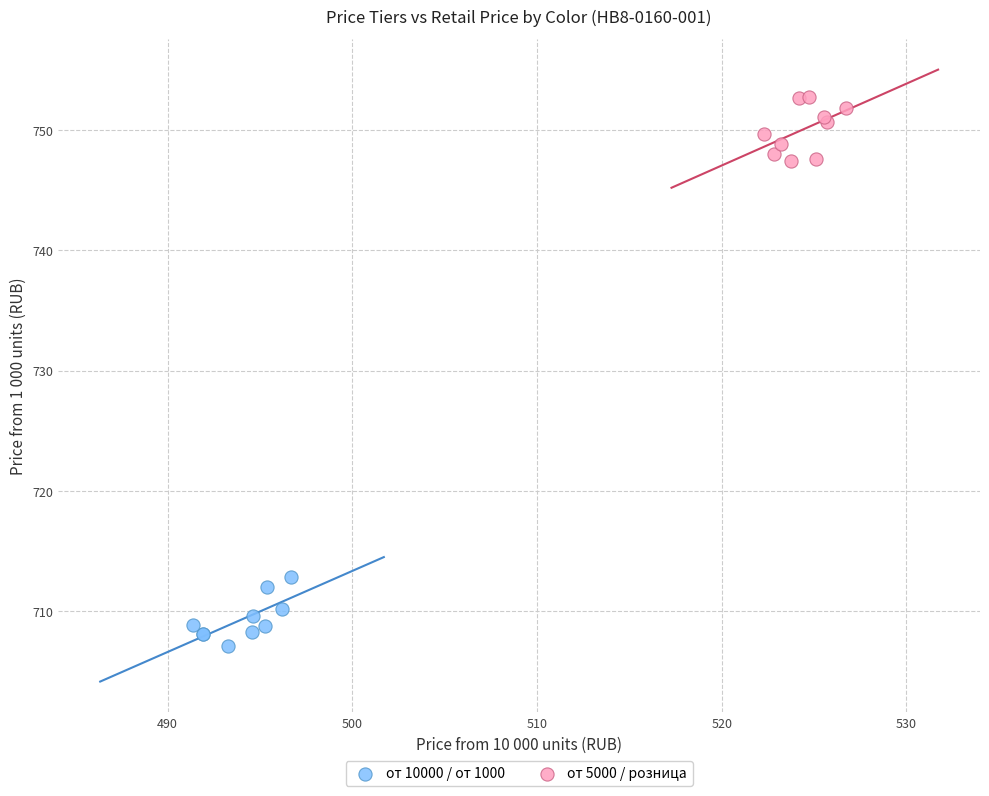

Which series contains the highest Y value?

от 5000 / розница